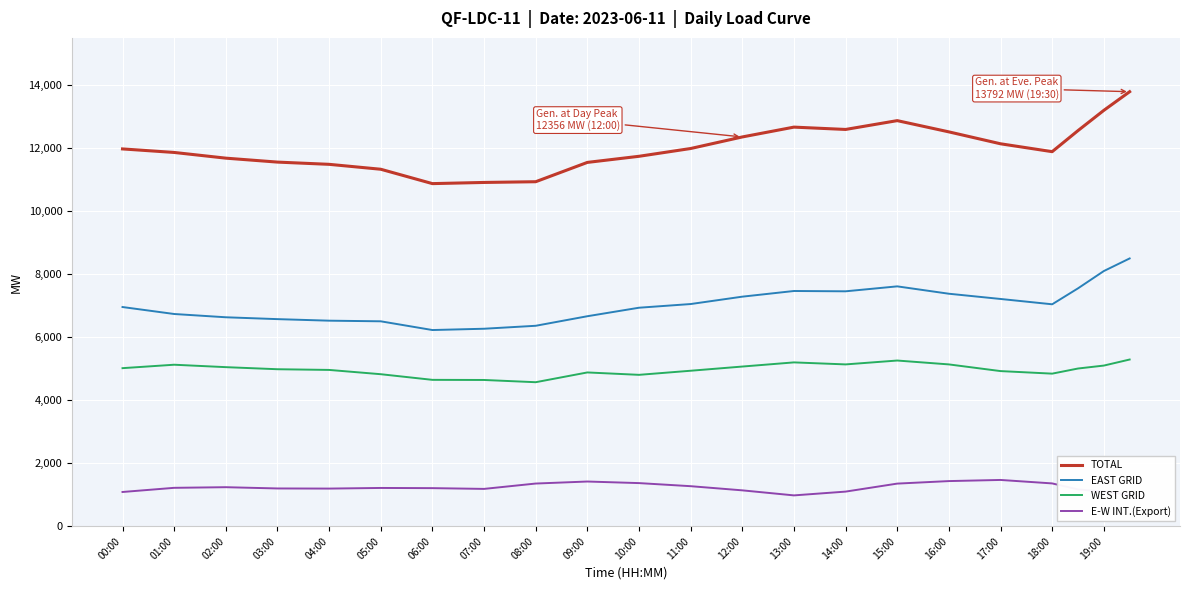

In WEST GRID, how many points are lower than both neighbors (excluding endpoints)?

4